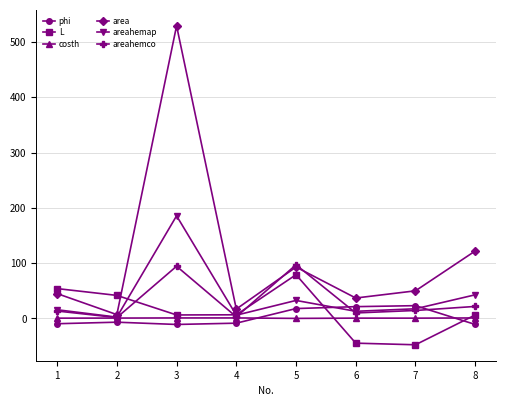

How many distinct data groups are displayed?

6